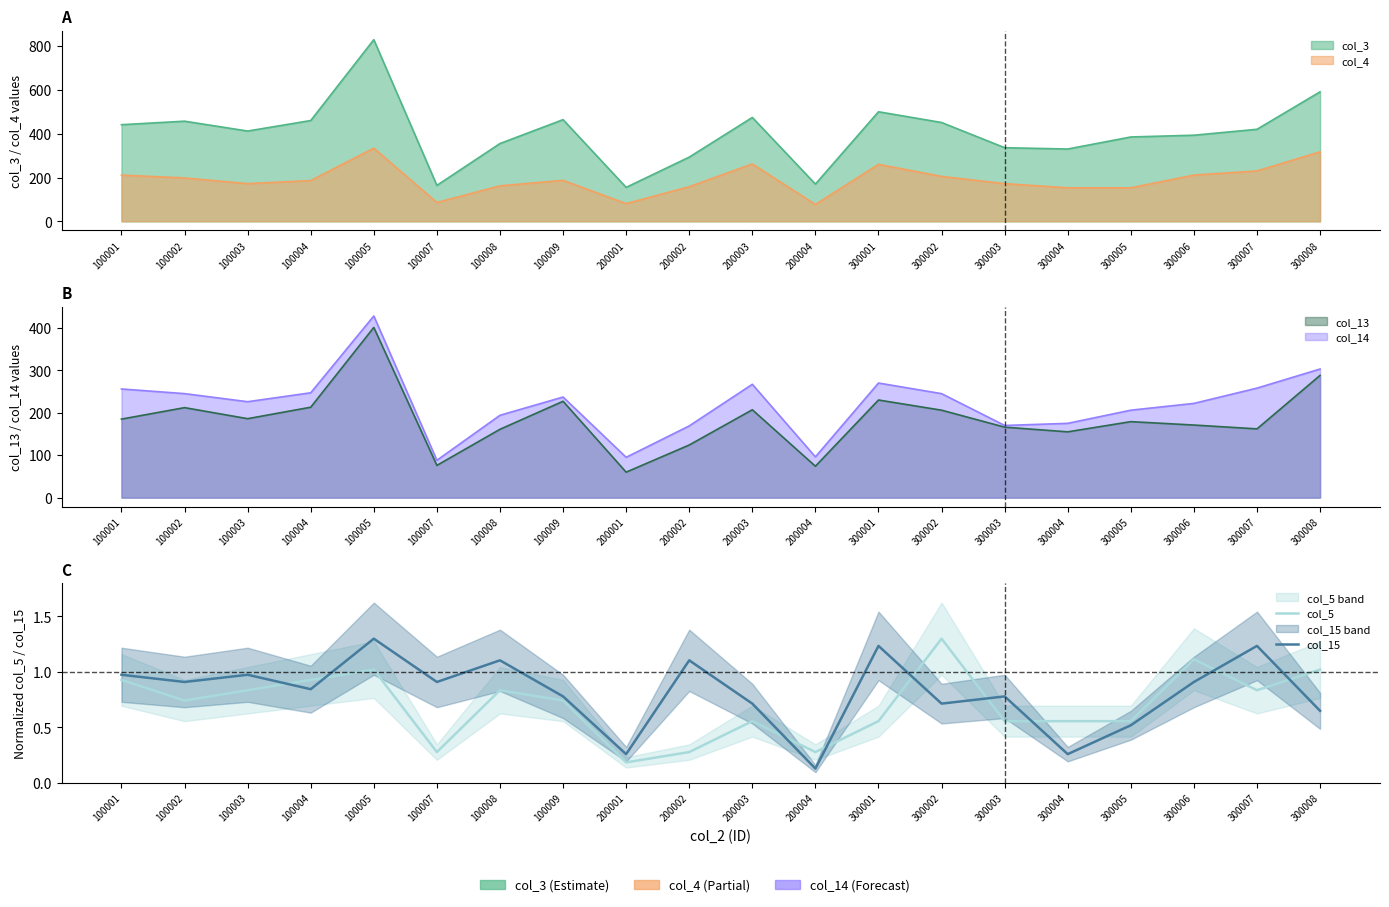

The value of col_5 at 100007 is 0.4. True or false?

False